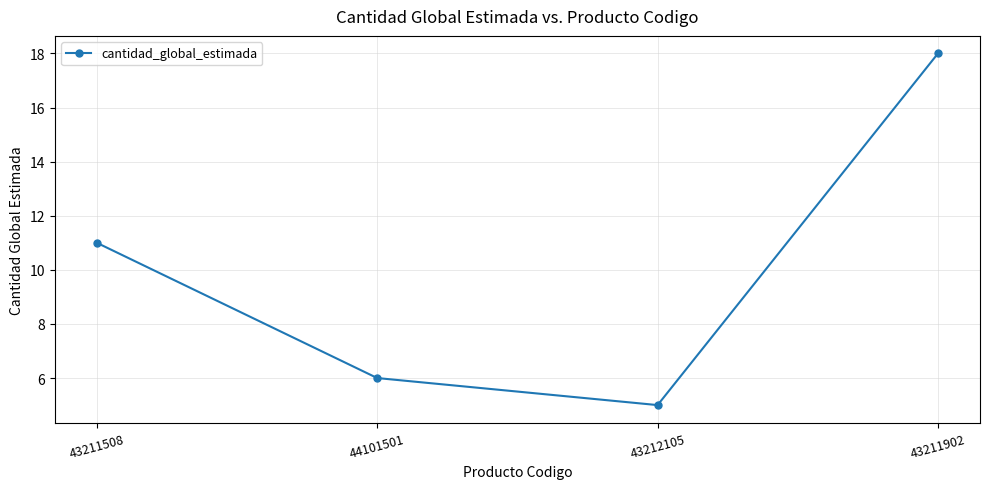

Rank the categories by value from highest to lowest.

43211902, 43211508, 44101501, 43212105